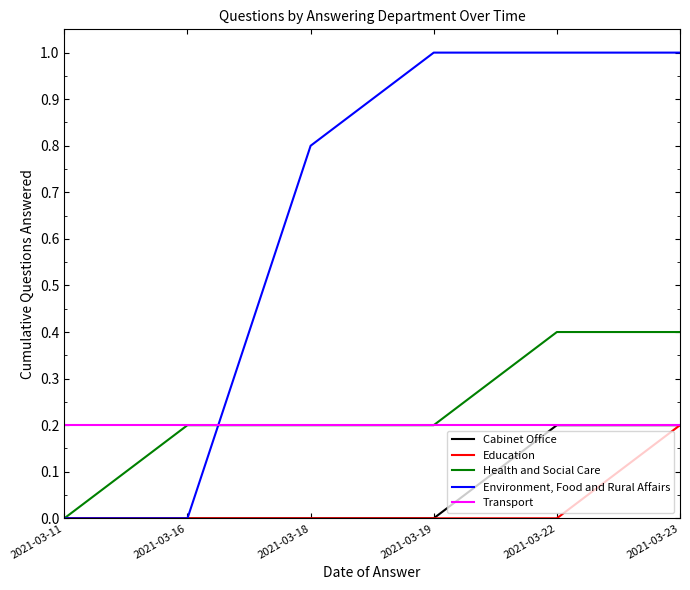

What is the spread (max minus min) of values at 2021-03-19?

1.0